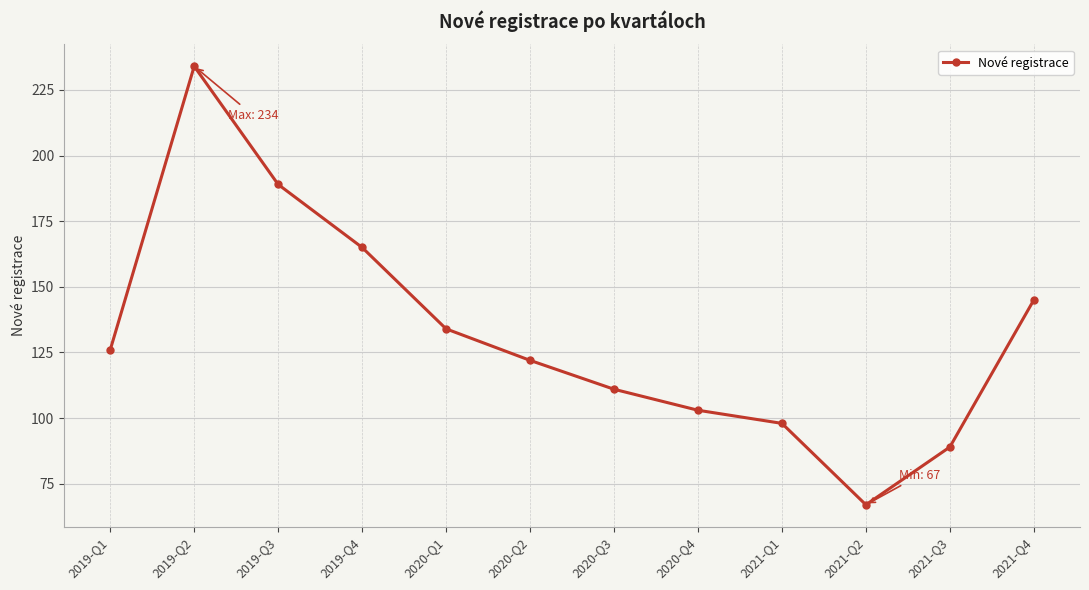

Where is the first local maximum?

2019-Q2